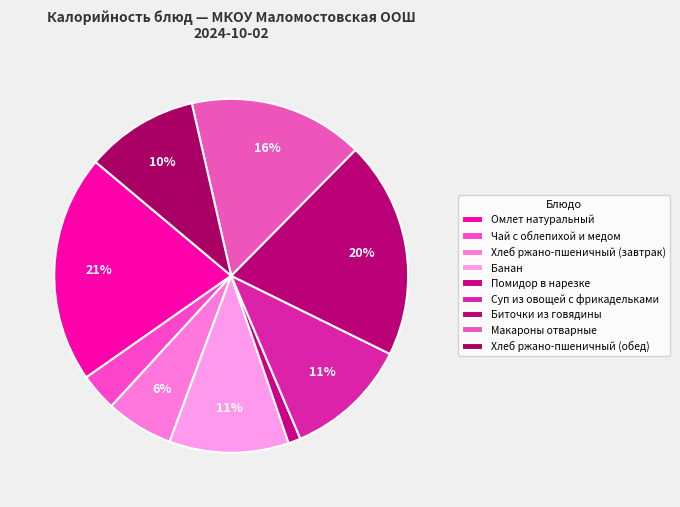

To the nearest percent, what portion does Помидор в нарезке represent?

1%